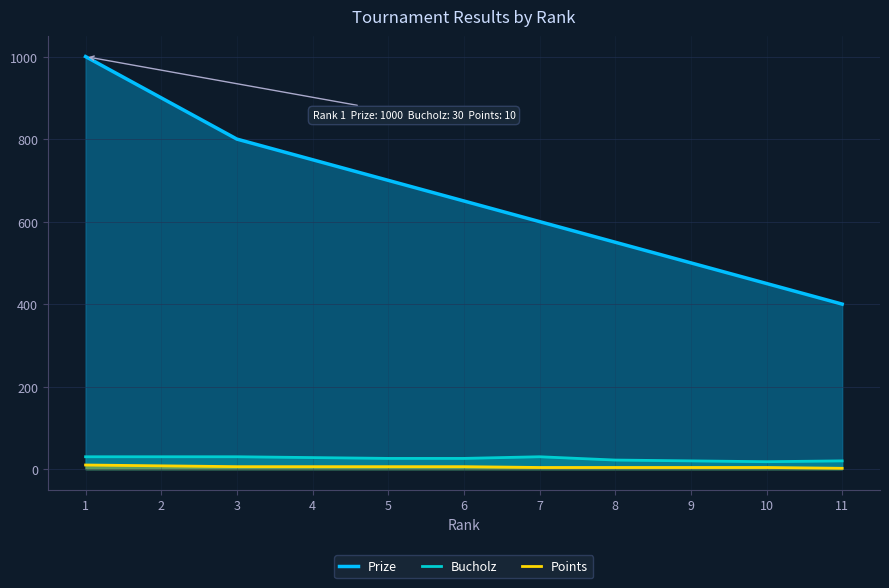

True or false: Points and Bucholz cross at least once.

False